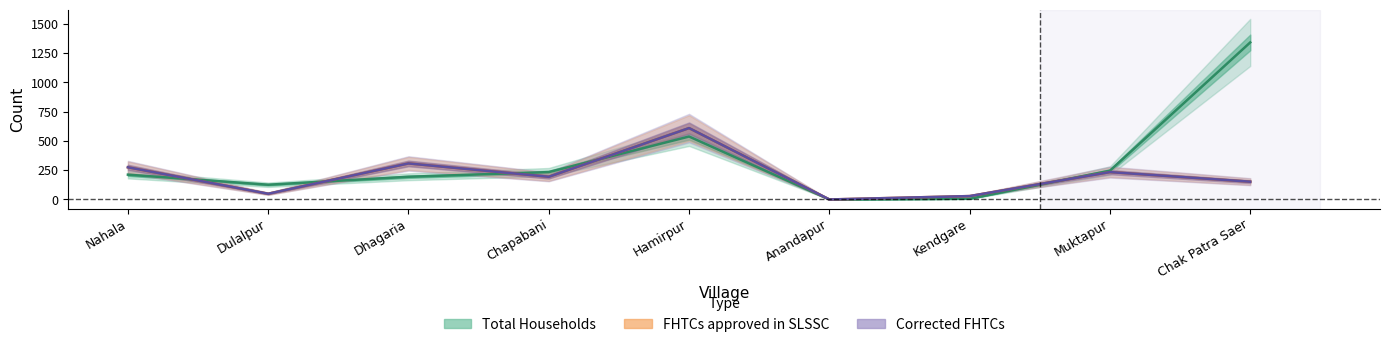

What are all the series names shown in the legend?

Total Households, FHTCs approved in SLSSC, Corrected FHTCs